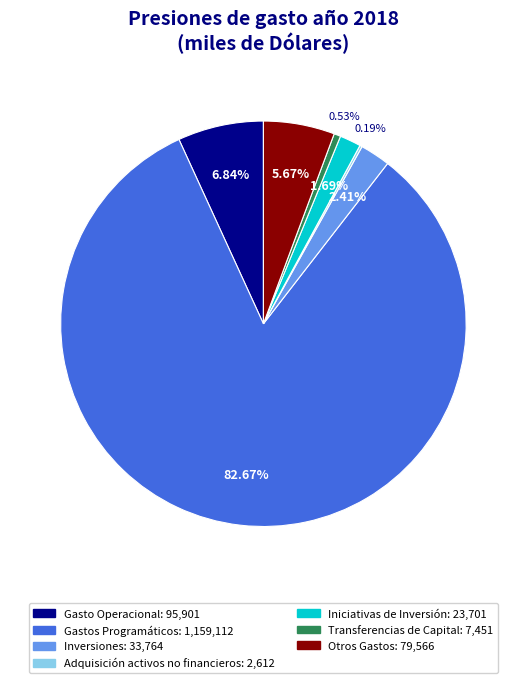

To the nearest percent, what is the difference between the Gasto Operacional and Transferencias de Capital slice percentages?

6%